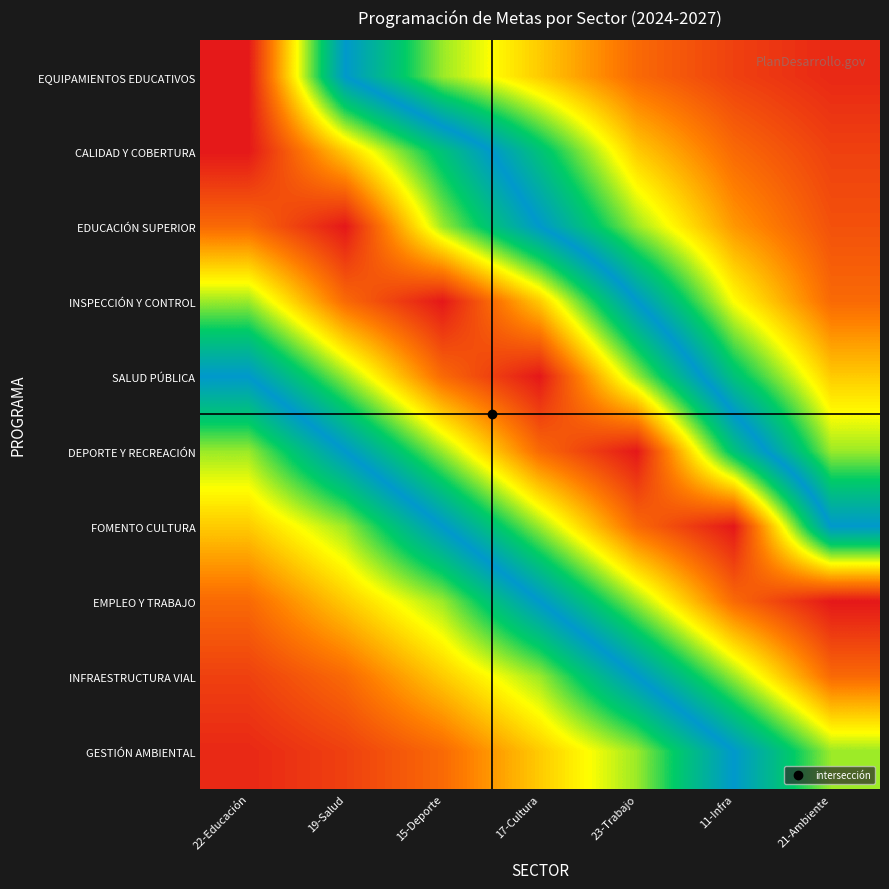

Reading left to right, extract all data points from this chart.

EQUIPAMIENTOS EDUCATIVOS: 22-Educación=1.0	19-Salud=0.5	15-Deporte=0.3	17-Cultura=0.2	23-Trabajo=0.1	11-Infra=0.1	21-Ambiente=0.0
CALIDAD Y COBERTURA: 22-Educación=1.0	19-Salud=0.8	15-Deporte=0.6	17-Cultura=0.4	23-Trabajo=0.2	11-Infra=0.1	21-Ambiente=0.1
EDUCACIÓN SUPERIOR: 22-Educación=0.9	19-Salud=1.0	15-Deporte=0.7	17-Cultura=0.5	23-Trabajo=0.3	11-Infra=0.1	21-Ambiente=0.1
INSPECCIÓN Y CONTROL: 22-Educación=0.7	19-Salud=0.9	15-Deporte=1.0	17-Cultura=0.8	23-Trabajo=0.5	11-Infra=0.2	21-Ambiente=0.1
SALUD PÚBLICA: 22-Educación=0.5	19-Salud=0.7	15-Deporte=0.9	17-Cultura=1.0	23-Trabajo=0.7	11-Infra=0.4	21-Ambiente=0.2
DEPORTE Y RECREACIÓN: 22-Educación=0.3	19-Salud=0.5	15-Deporte=0.7	17-Cultura=0.9	23-Trabajo=1.0	11-Infra=0.6	21-Ambiente=0.3
FOMENTO CULTURA: 22-Educación=0.2	19-Salud=0.3	15-Deporte=0.5	17-Cultura=0.7	23-Trabajo=0.9	11-Infra=1.0	21-Ambiente=0.5
EMPLEO Y TRABAJO: 22-Educación=0.1	19-Salud=0.2	15-Deporte=0.3	17-Cultura=0.5	23-Trabajo=0.7	11-Infra=0.9	21-Ambiente=1.0
INFRAESTRUCTURA VIAL: 22-Educación=0.1	19-Salud=0.1	15-Deporte=0.2	17-Cultura=0.3	23-Trabajo=0.5	11-Infra=0.7	21-Ambiente=0.9
GESTIÓN AMBIENTAL: 22-Educación=0.0	19-Salud=0.1	15-Deporte=0.1	17-Cultura=0.2	23-Trabajo=0.3	11-Infra=0.5	21-Ambiente=0.7